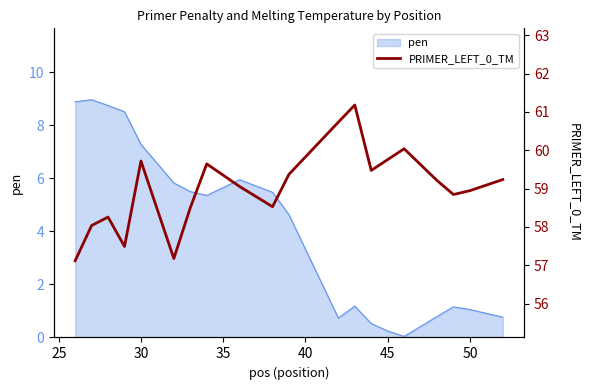

Does the chart have visible grid lines?

No